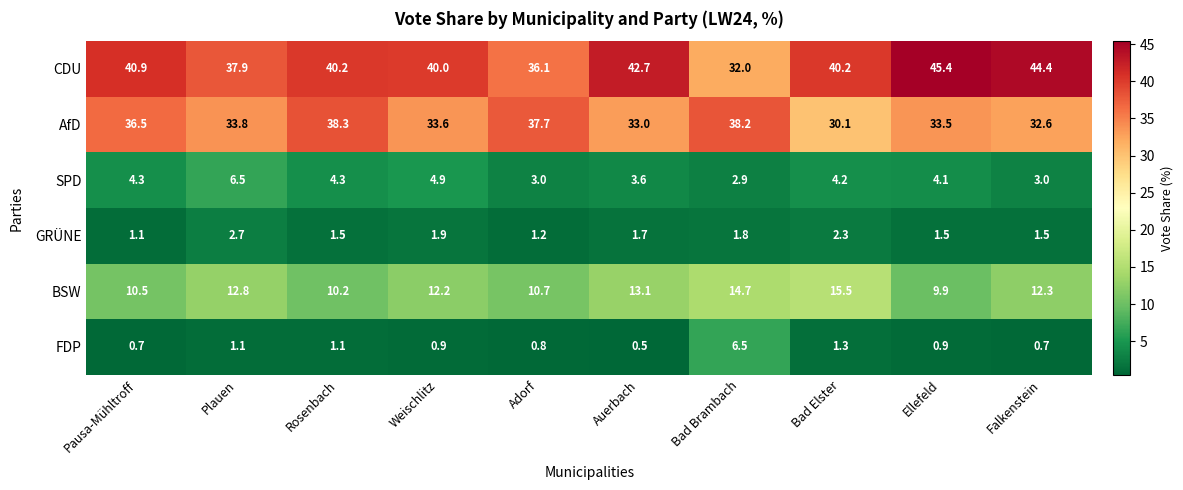

What is the spread (max minus min) of values at Ellefeld?

44.5